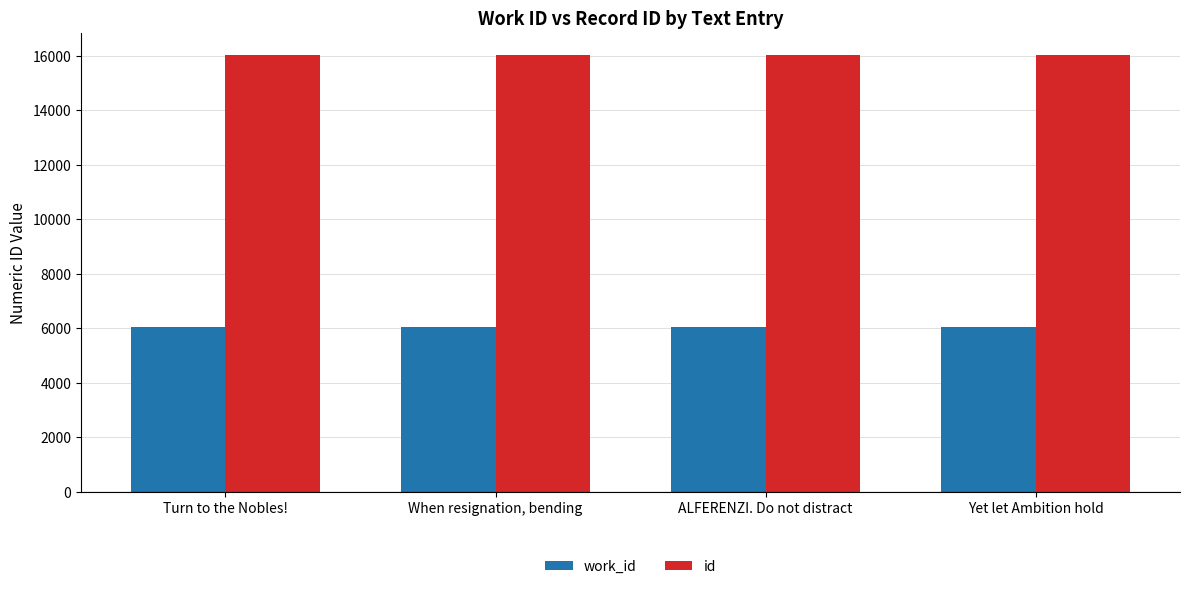

What is the difference between the second highest and minimum values in the work_id series?

4